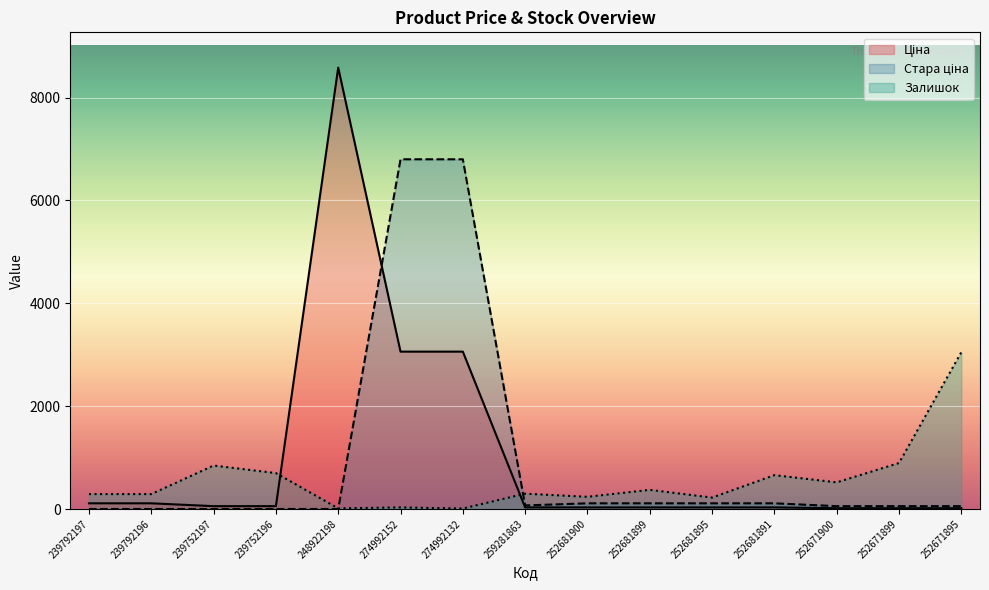

Which series has the largest total across all categories?

Ціна